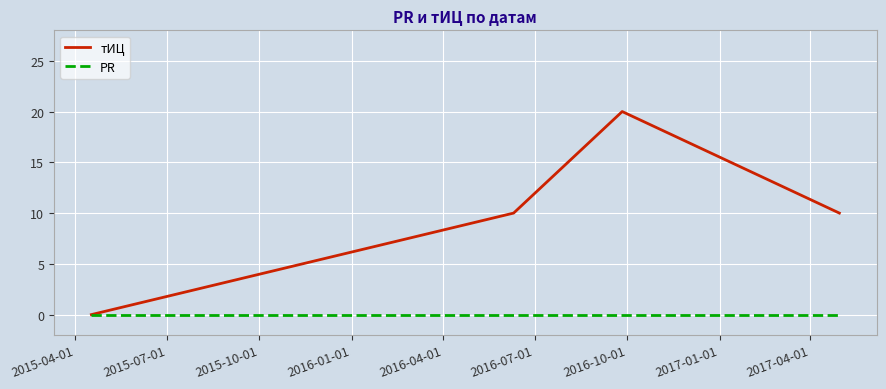

List the series in order of their overall mean, highest first.

тИЦ, PR